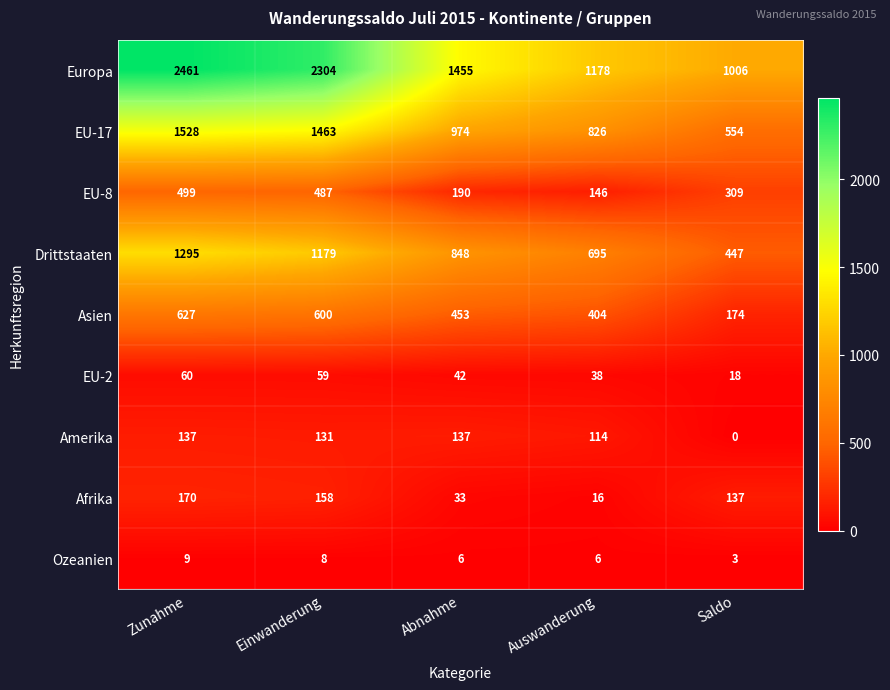

What is the approximate value of EU-2 at Einwanderung?

59